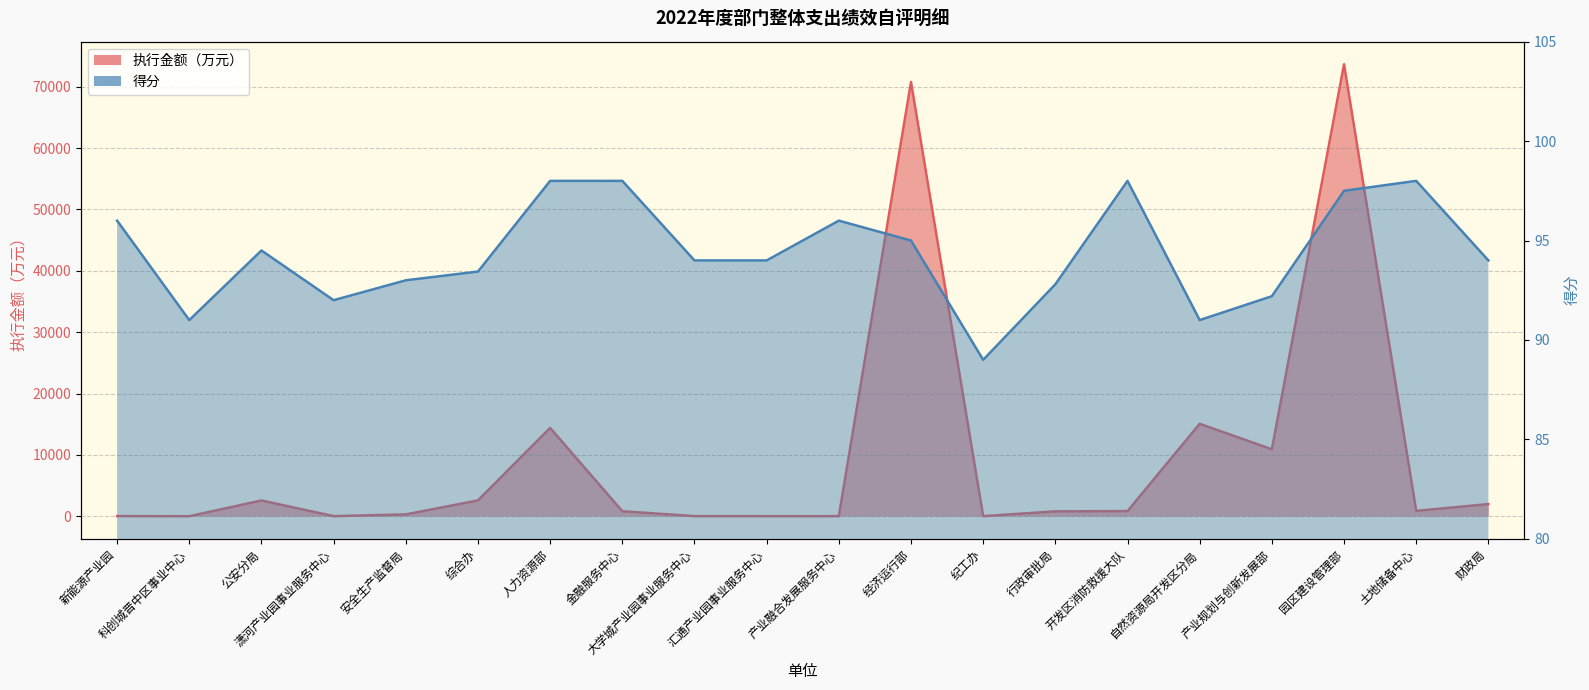

At which label is 得分 closest to 93?

安全生产监督局